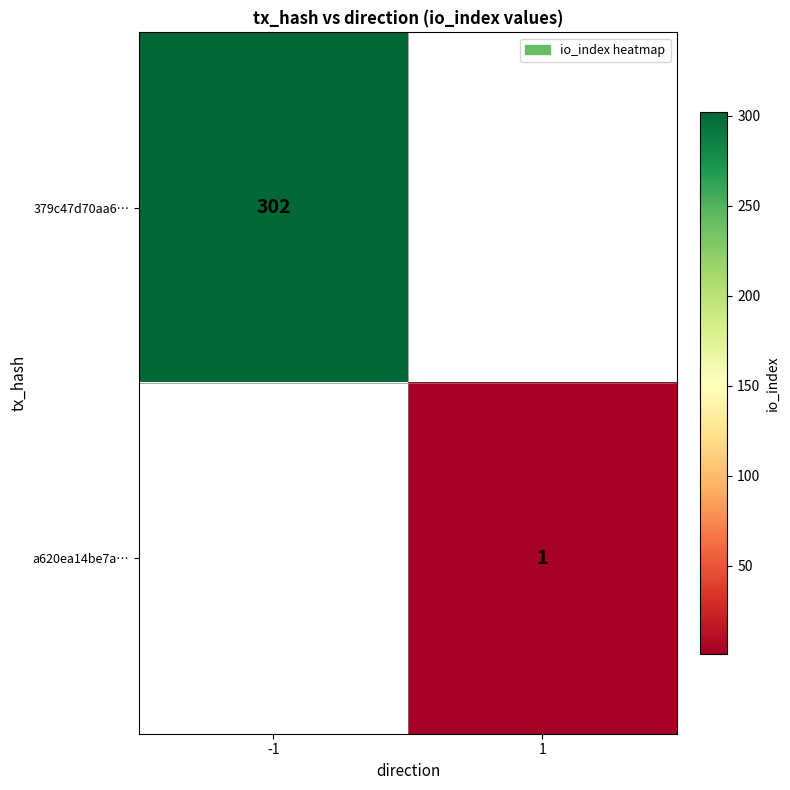

The value of 379c47d70aa6… at -1 is 406. True or false?

False